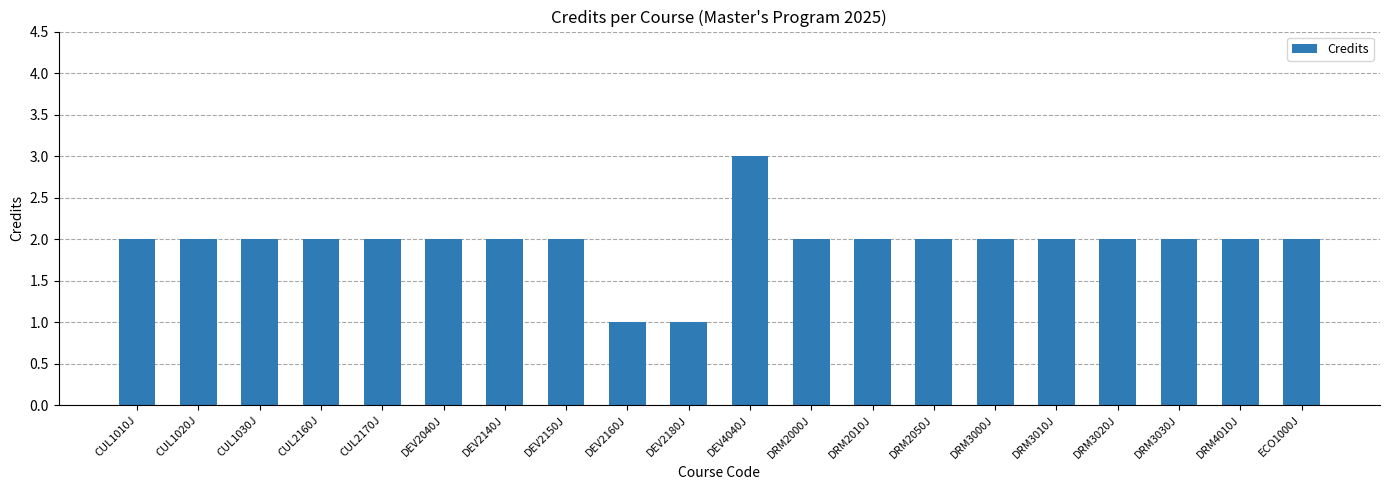

Between DEV4040J and DRM3020J, which is larger?

DEV4040J